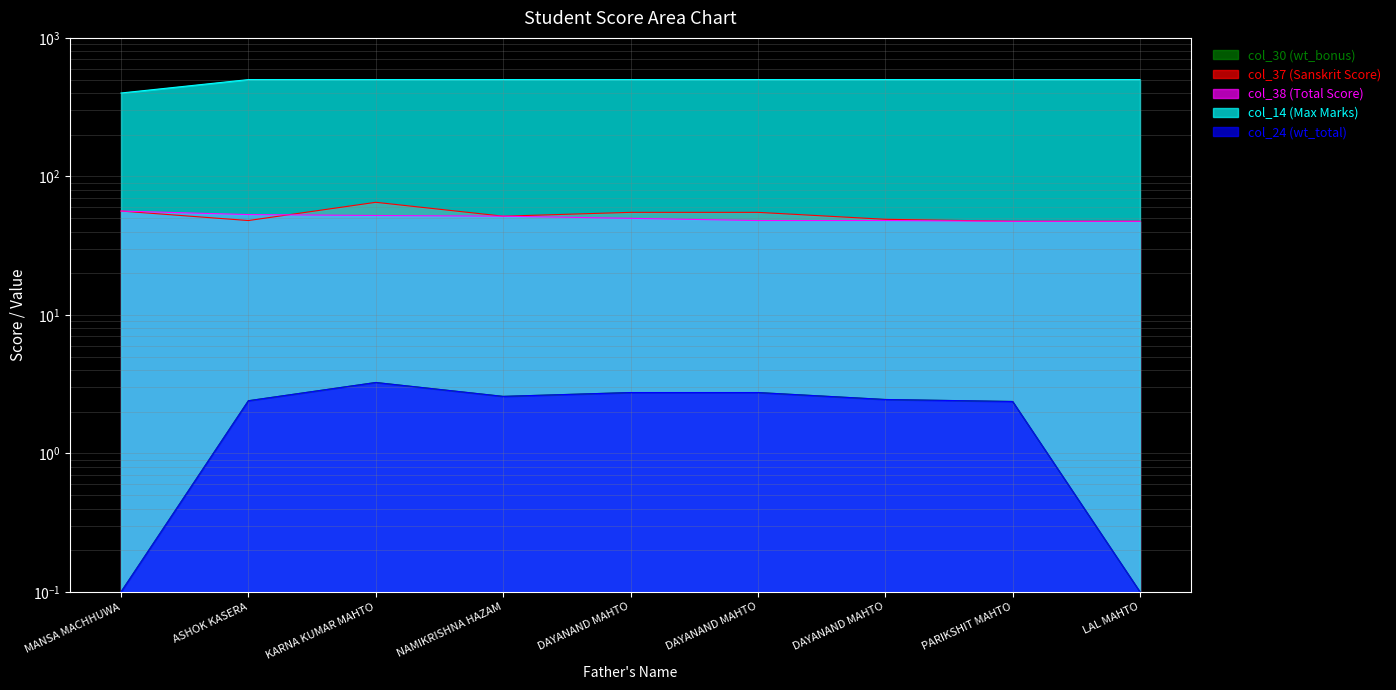

True or false: col_24 (wt_total) and col_14 (Max Marks) cross at least once.

False